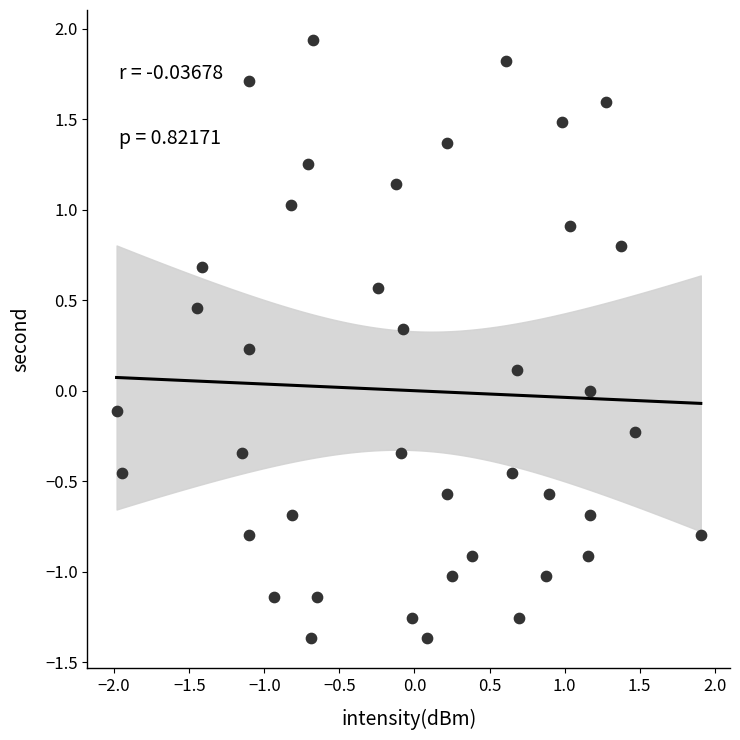

What is the range of X values (max minus min)?

3.9